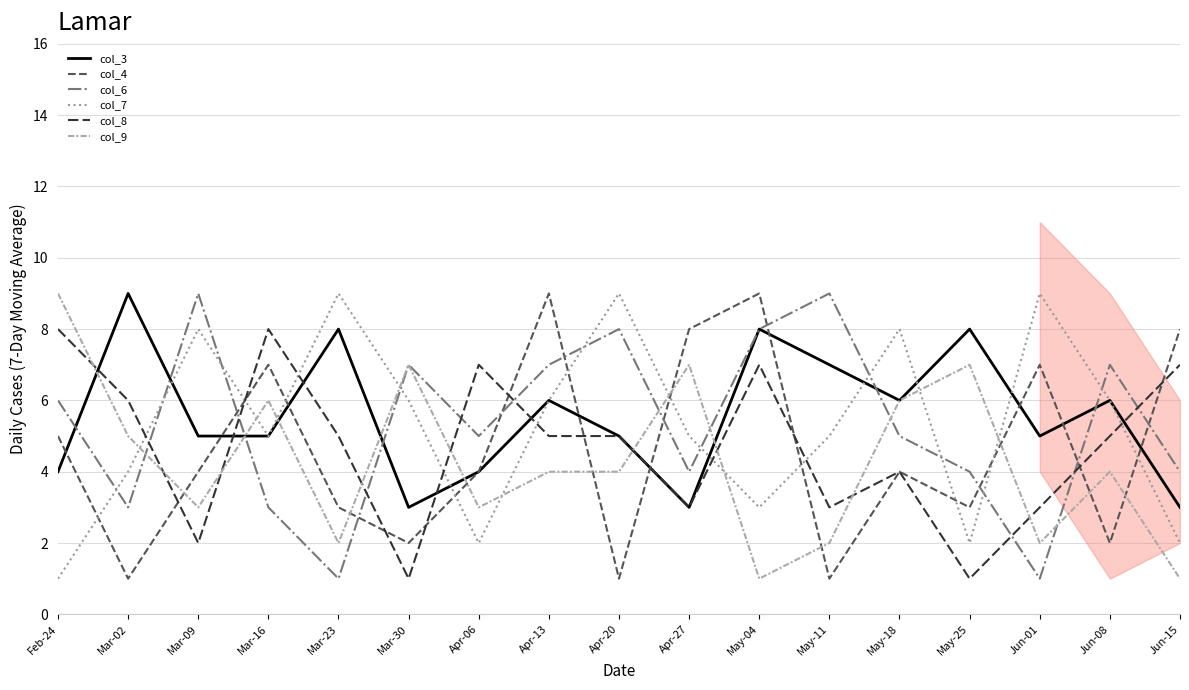

Reading left to right, what are all the values shown in this chart?

col_3: Feb-24=4	Mar-02=9	Mar-09=5	Mar-16=5	Mar-23=8	Mar-30=3	Apr-06=4	Apr-13=6	Apr-20=5	Apr-27=3	May-04=8	May-11=7	May-18=6	May-25=8	Jun-01=5	Jun-08=6	Jun-15=3
col_4: Feb-24=5	Mar-02=1	Mar-09=4	Mar-16=7	Mar-23=3	Mar-30=2	Apr-06=4	Apr-13=9	Apr-20=1	Apr-27=8	May-04=9	May-11=1	May-18=4	May-25=3	Jun-01=7	Jun-08=2	Jun-15=8
col_6: Feb-24=6	Mar-02=3	Mar-09=9	Mar-16=3	Mar-23=1	Mar-30=7	Apr-06=5	Apr-13=7	Apr-20=8	Apr-27=4	May-04=8	May-11=9	May-18=5	May-25=4	Jun-01=1	Jun-08=7	Jun-15=4
col_7: Feb-24=1	Mar-02=4	Mar-09=8	Mar-16=5	Mar-23=9	Mar-30=6	Apr-06=2	Apr-13=6	Apr-20=9	Apr-27=5	May-04=3	May-11=5	May-18=8	May-25=2	Jun-01=9	Jun-08=6	Jun-15=2
col_8: Feb-24=8	Mar-02=6	Mar-09=2	Mar-16=8	Mar-23=5	Mar-30=1	Apr-06=7	Apr-13=5	Apr-20=5	Apr-27=3	May-04=7	May-11=3	May-18=4	May-25=1	Jun-01=3	Jun-08=5	Jun-15=7
col_9: Feb-24=9	Mar-02=5	Mar-09=3	Mar-16=6	Mar-23=2	Mar-30=7	Apr-06=3	Apr-13=4	Apr-20=4	Apr-27=7	May-04=1	May-11=2	May-18=6	May-25=7	Jun-01=2	Jun-08=4	Jun-15=1